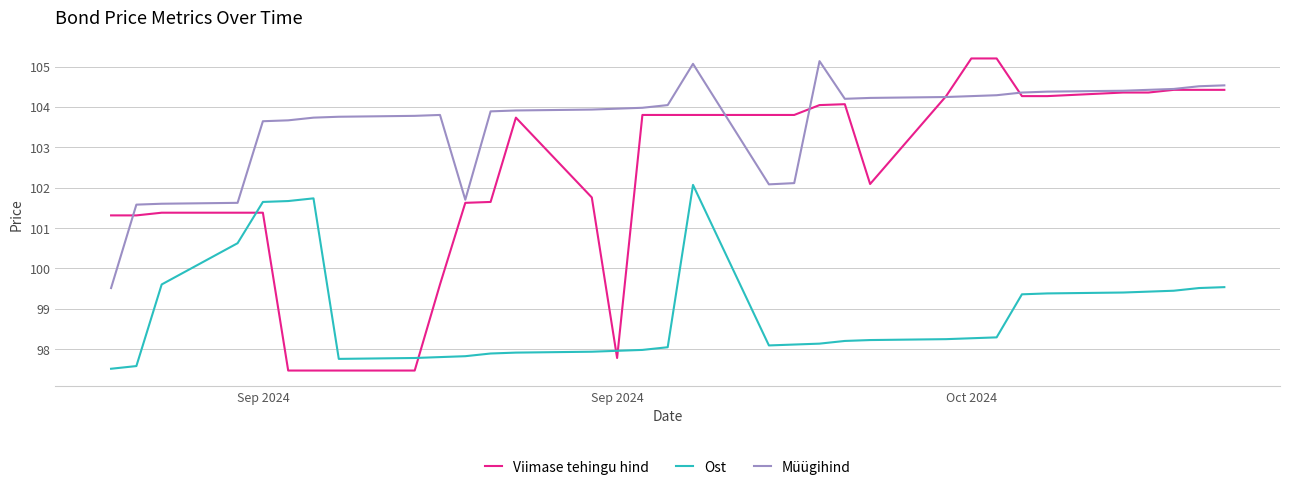

Which series has the largest range (max minus min)?

Viimase tehingu hind